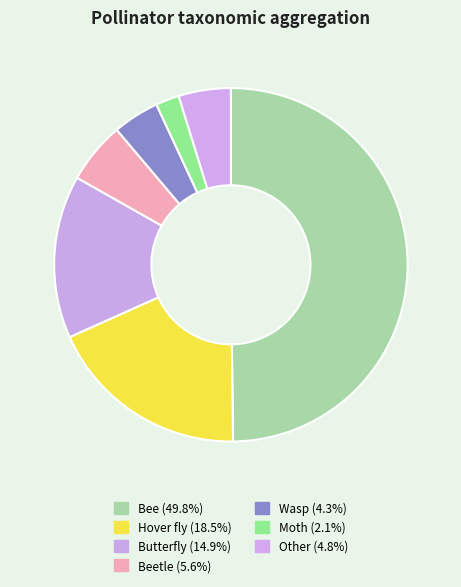

Is there any slice that represents more than half of the pie?

No